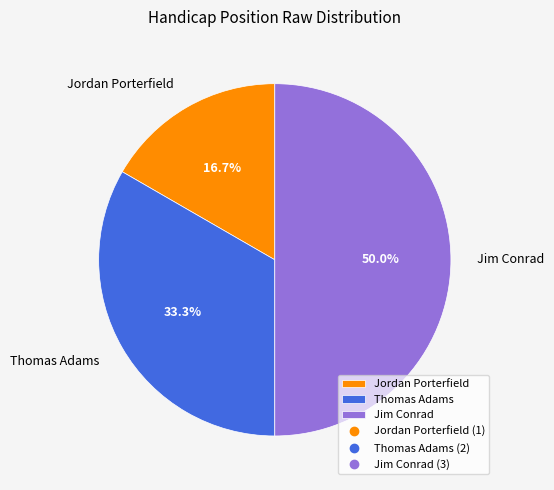

What is the ratio of the value at Jim Conrad to the value at Jordan Porterfield?

3.0